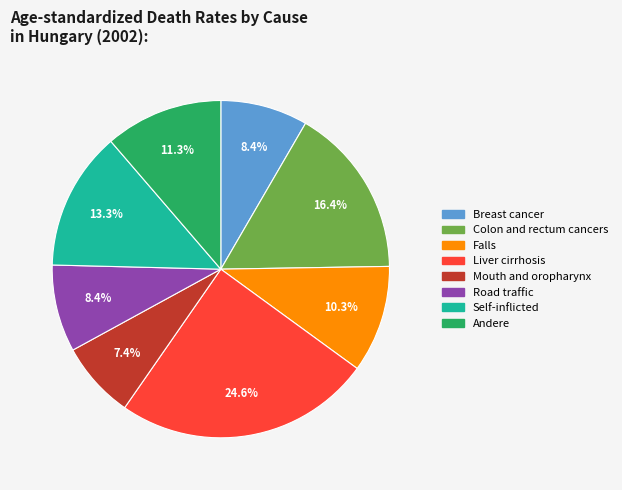

Is there any slice that represents more than half of the pie?

No